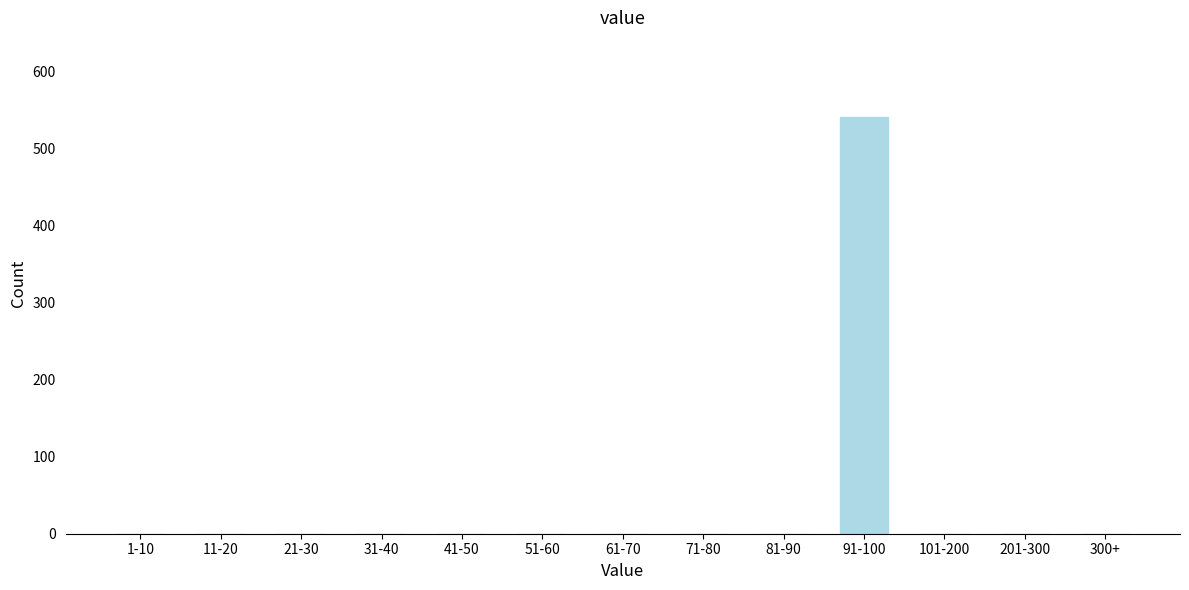

Reading left to right, what are all the values shown in this chart?

1-10=0	11-20=0	21-30=0	31-40=0	41-50=0	51-60=0	61-70=0	71-80=0	81-90=0	91-100=541	101-200=0	201-300=0	300+=0